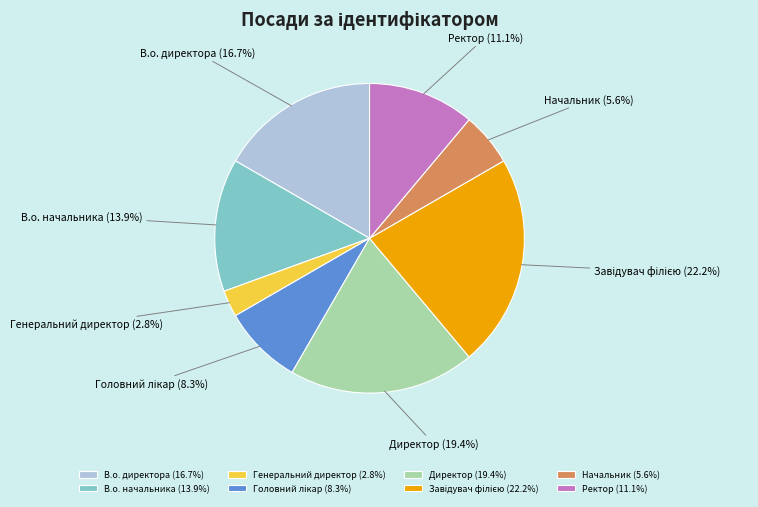

Does Генеральний директор represent more than half of the total?

No